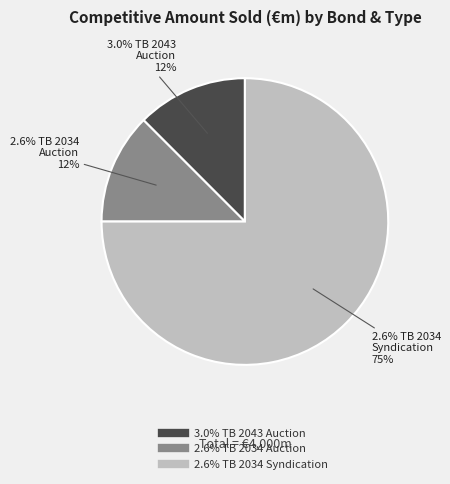

What is the change in value from 3.0% Treasury Bond 2043 (Auction) to 2.6% Treasury Bond 2034 (Syndication)?

+2500